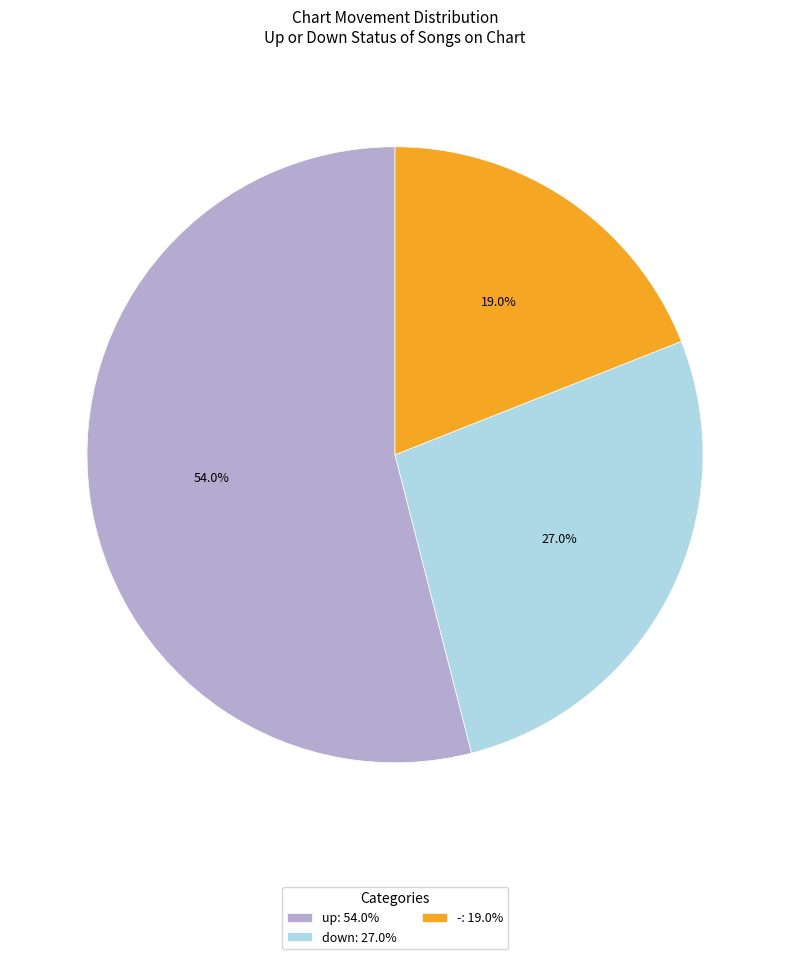

To the nearest percent, what is the difference between the largest and smallest slice percentages?

35%